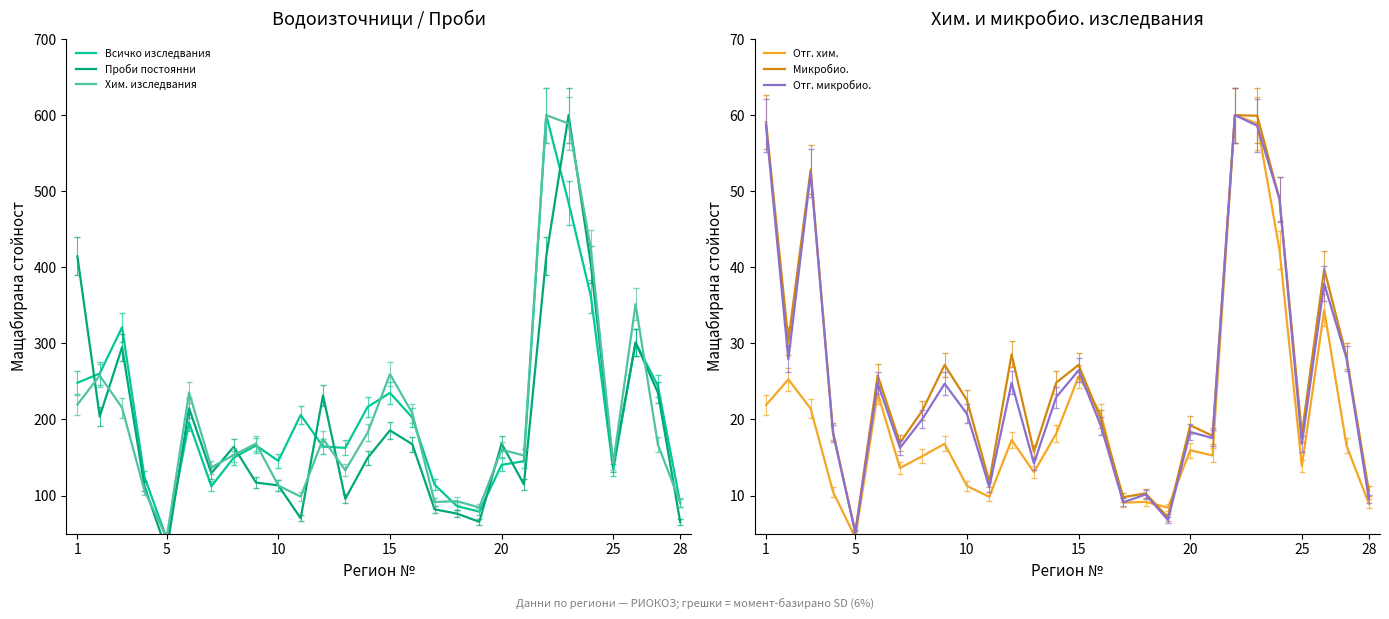

What are all the series names shown in the legend?

Всичко изследвания, Проби постоянни, Хим. изследвания, Отг. хим., Микробио., Отг. микробио.